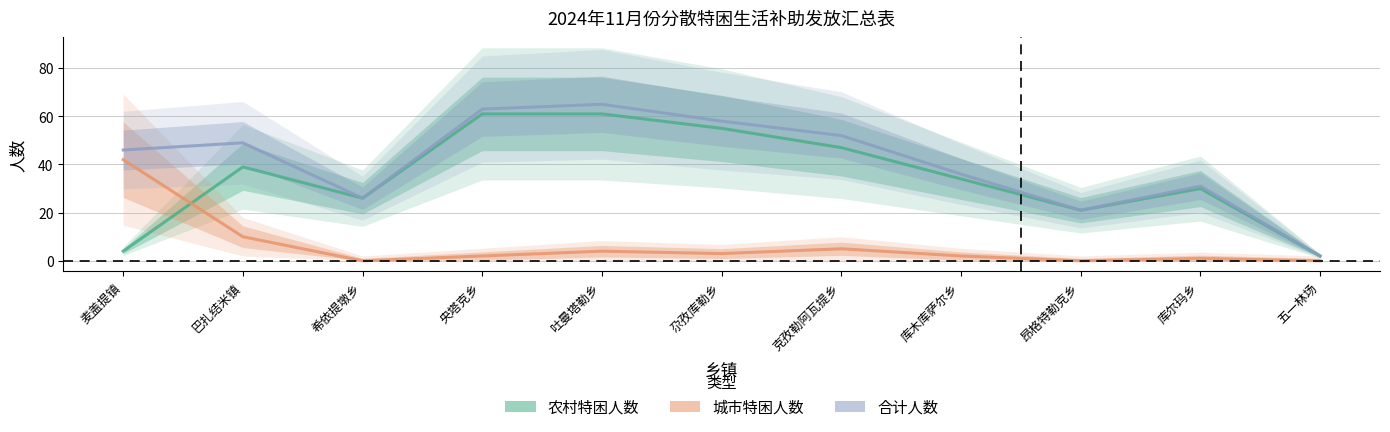

What is the approximate value of 城市特困人数 at 吐曼塔勒乡, to the nearest 5?

5